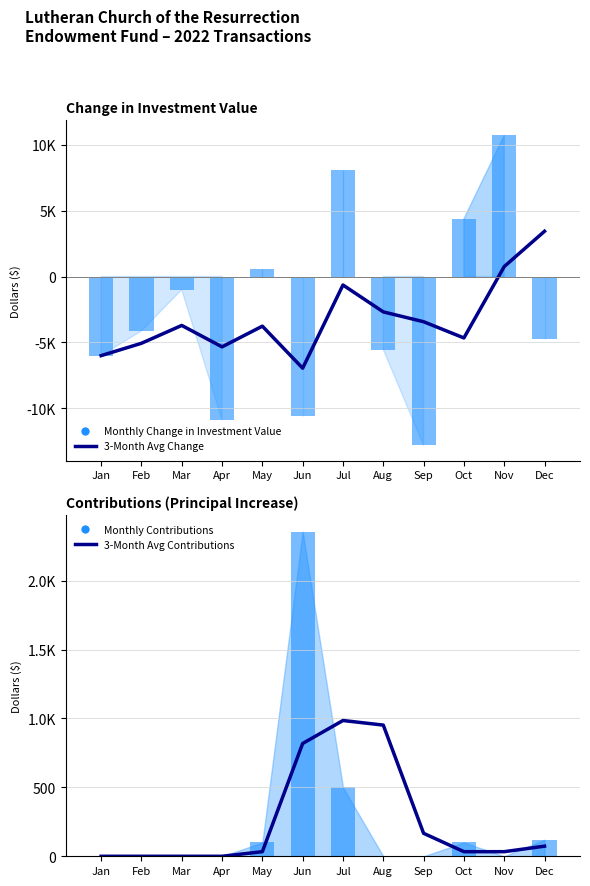

At May, list the series in order from largest to smallest.

Monthly Change in Investment Value, Monthly Contributions, 3-Month Avg Contributions, 3-Month Avg Change